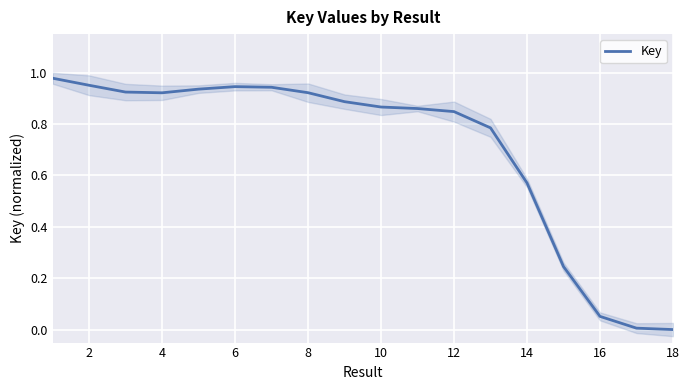

True or false: Key has a value of 0.0 at 18.

True